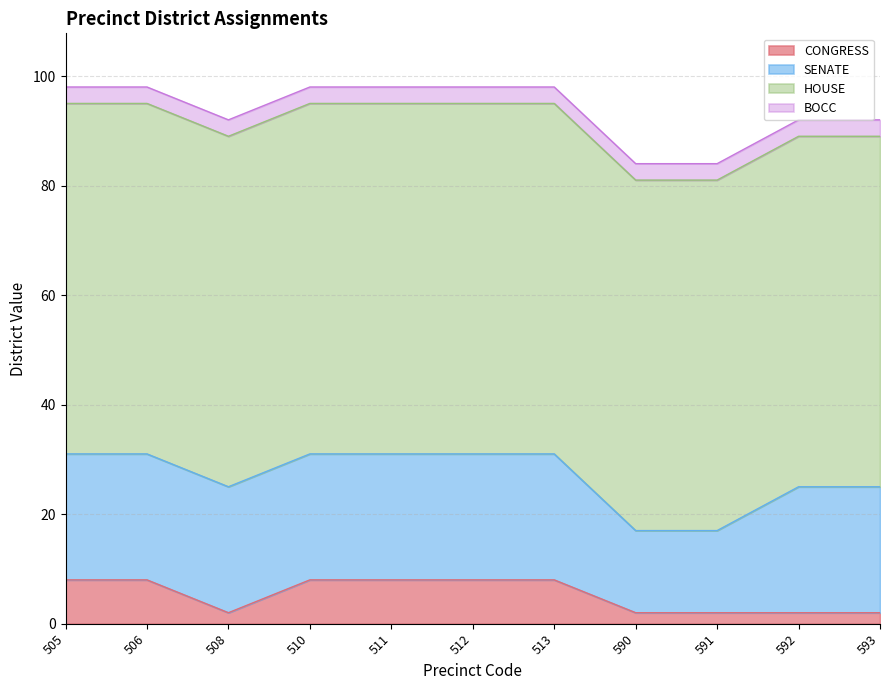

In CONGRESS, how many points are lower than both neighbors (excluding endpoints)?

1